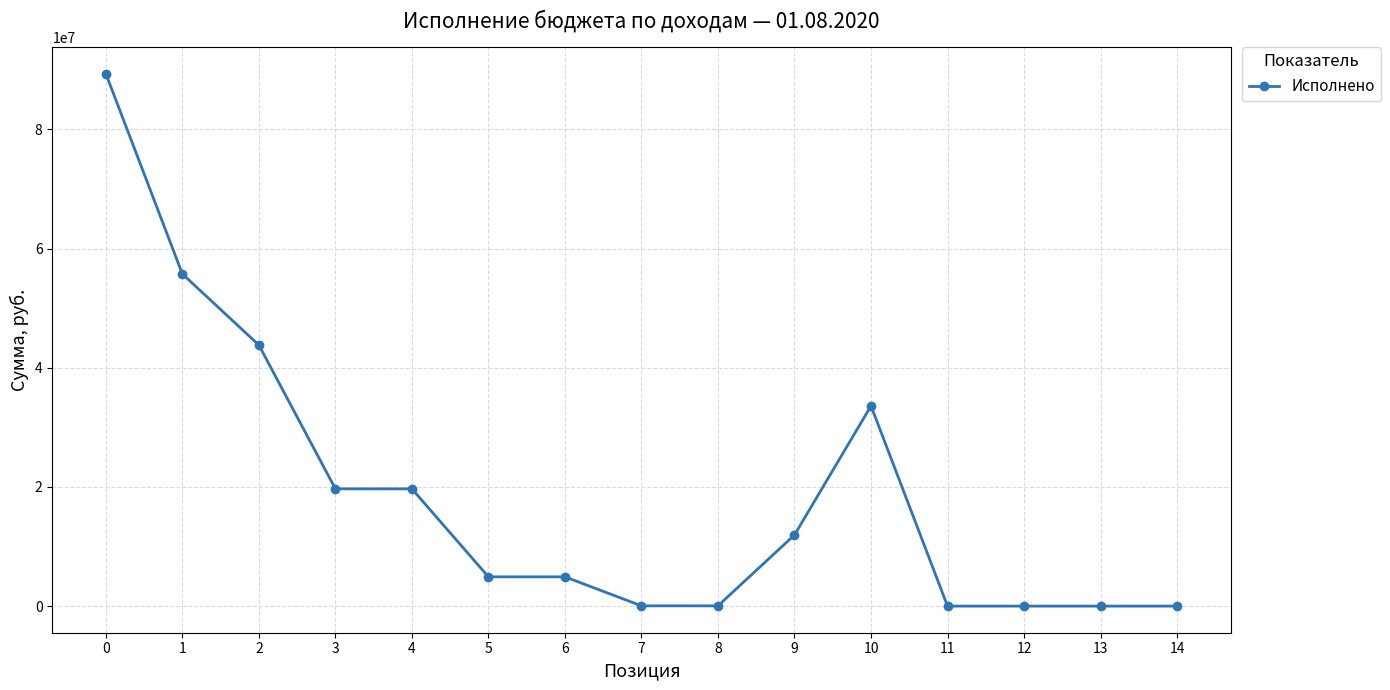

True or false: the data has more than 0 interior local peaks.

True